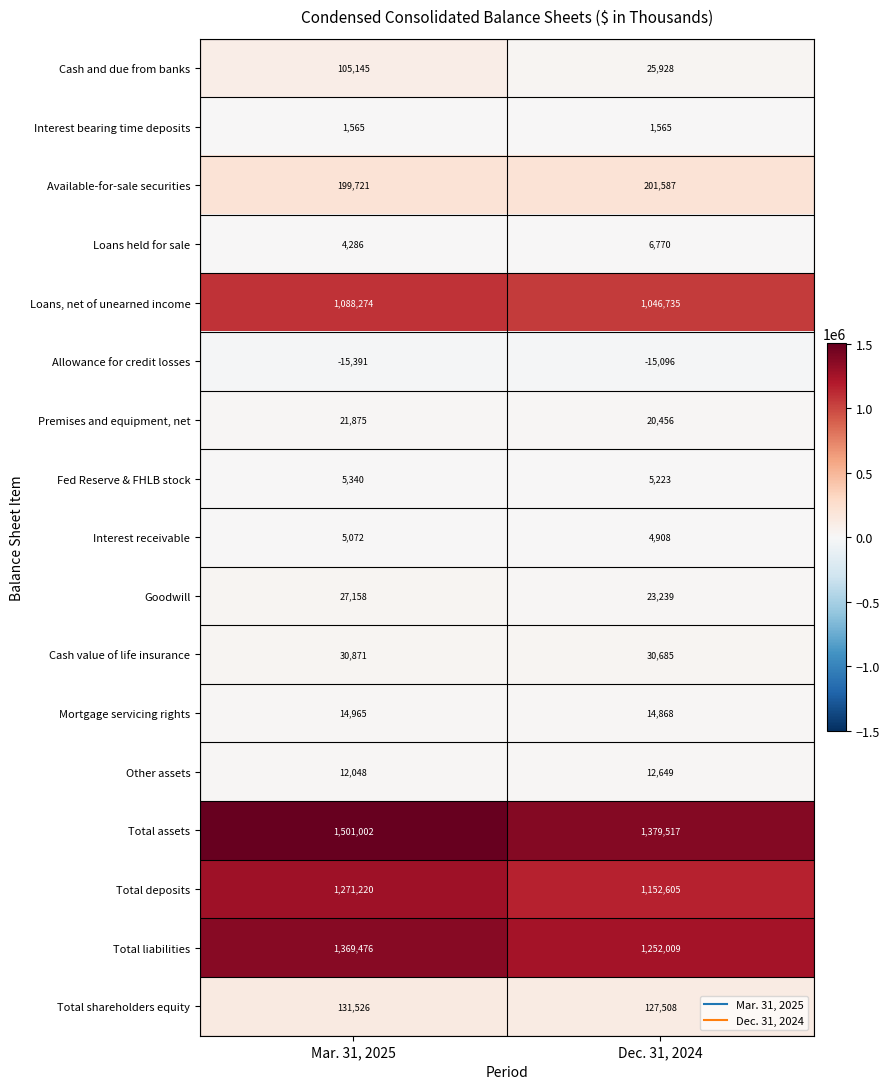

Between Mar. 31, 2025 and Dec. 31, 2024, which series saw the biggest shift?

Total assets